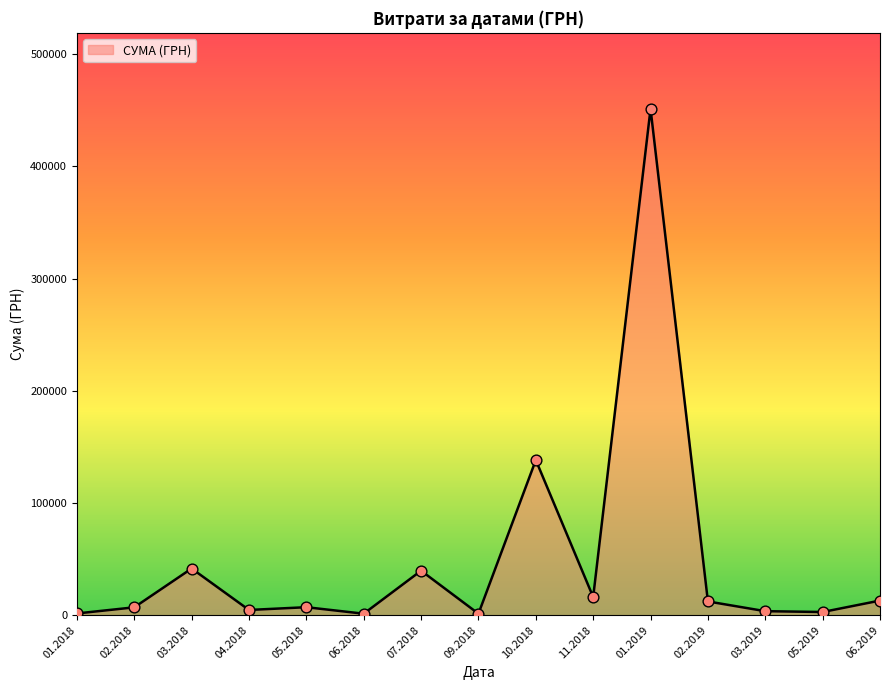

Which has a higher value, 10.2018 or 03.2018?

10.2018